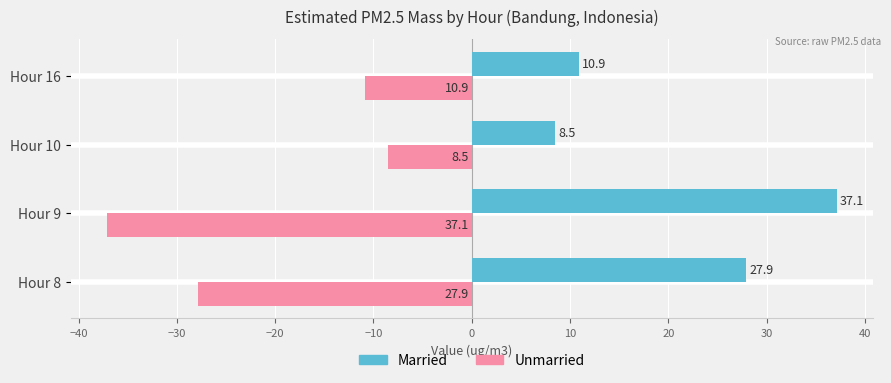

How many distinct data groups are displayed?

2